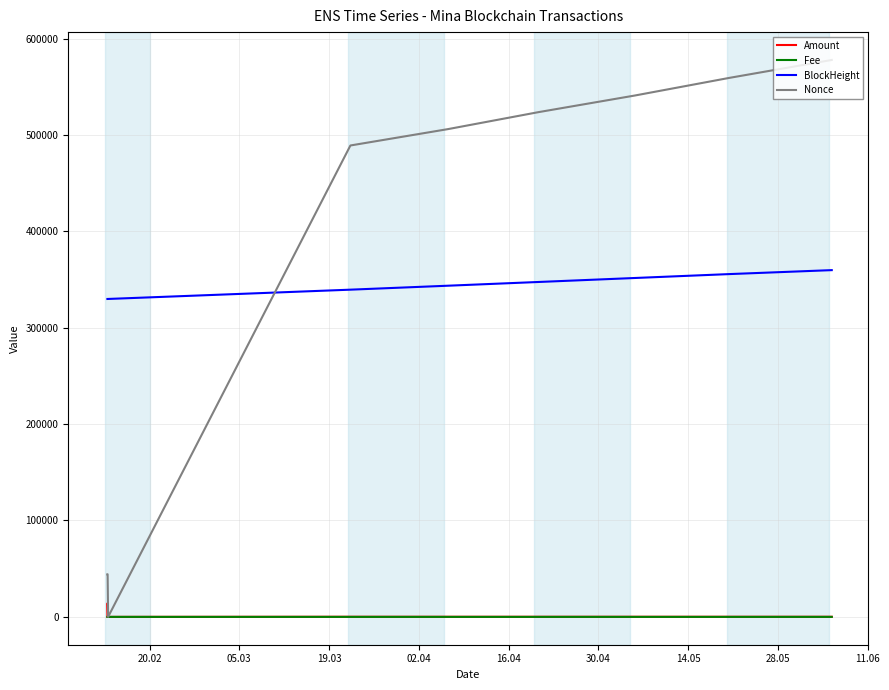

True or false: BlockHeight and Fee intersect in this chart.

False